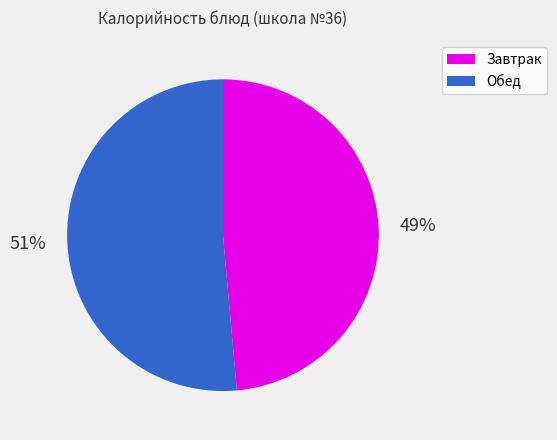

Count the number of slices in the pie.

2